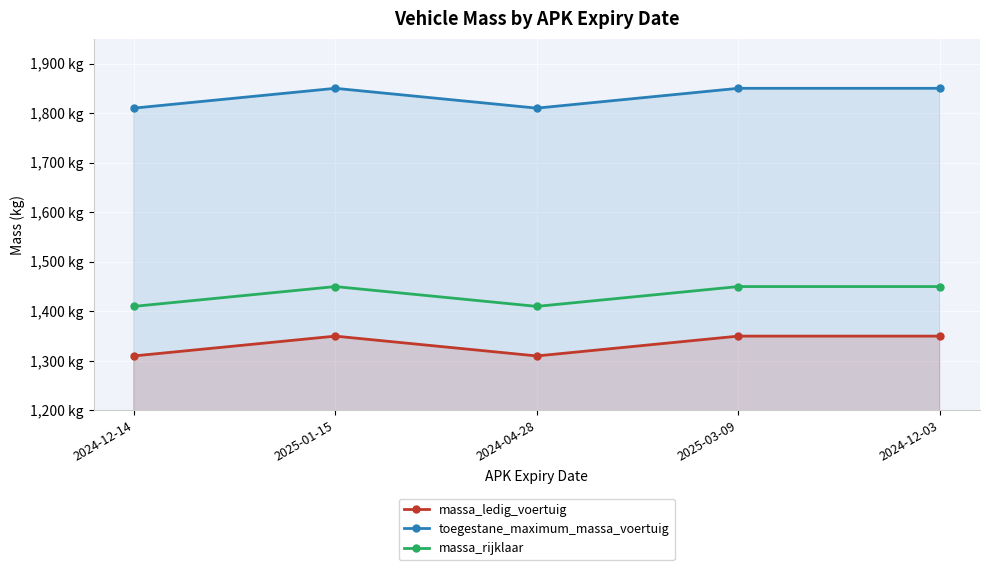

Is the value of massa_rijklaar at 2025-01-15 greater than the value of toegestane_maximum_massa_voertuig at 2025-03-09?

No